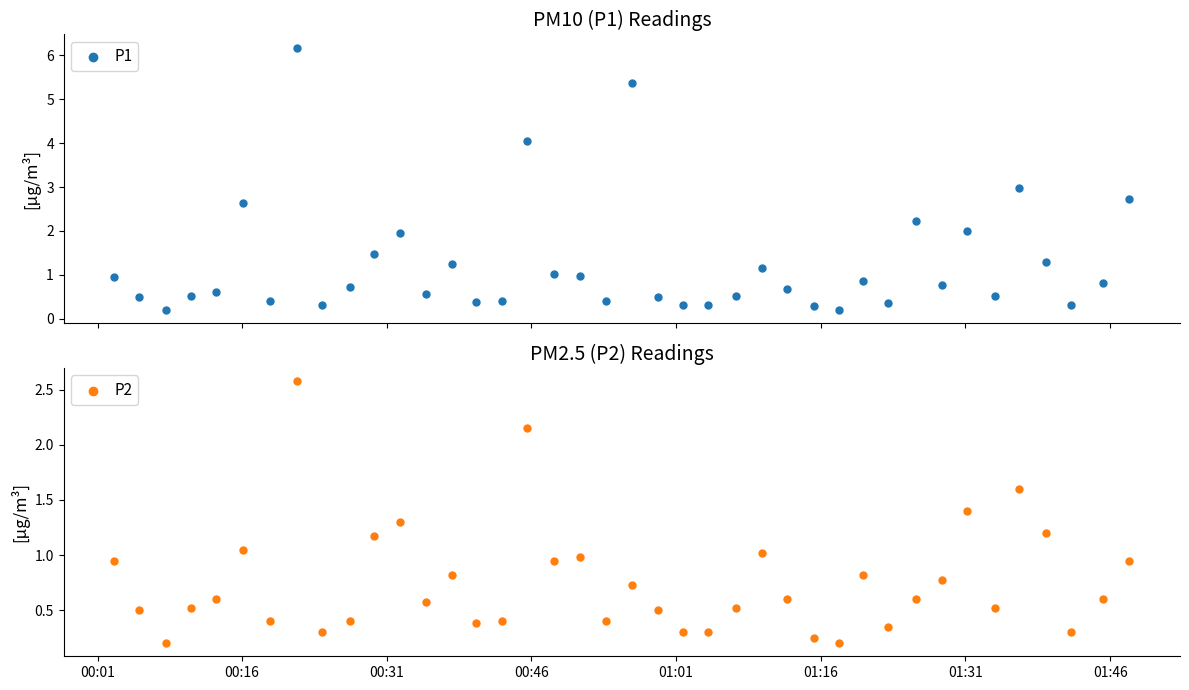

Which series has the largest total across all categories?

P1